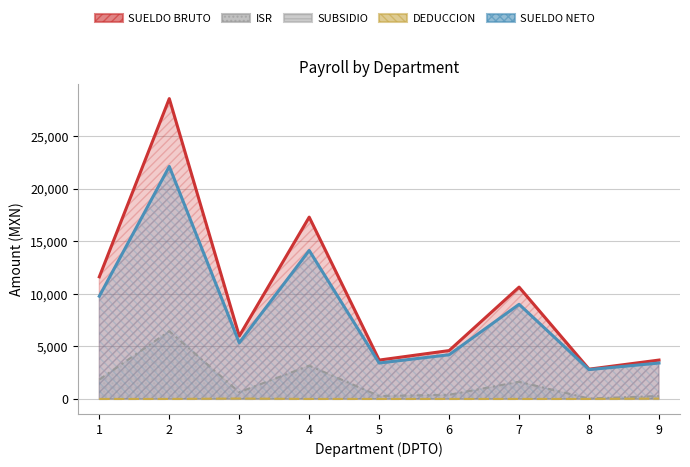

Is the value of SUELDO NETO at 8 greater than the value of ISR at 4?

No